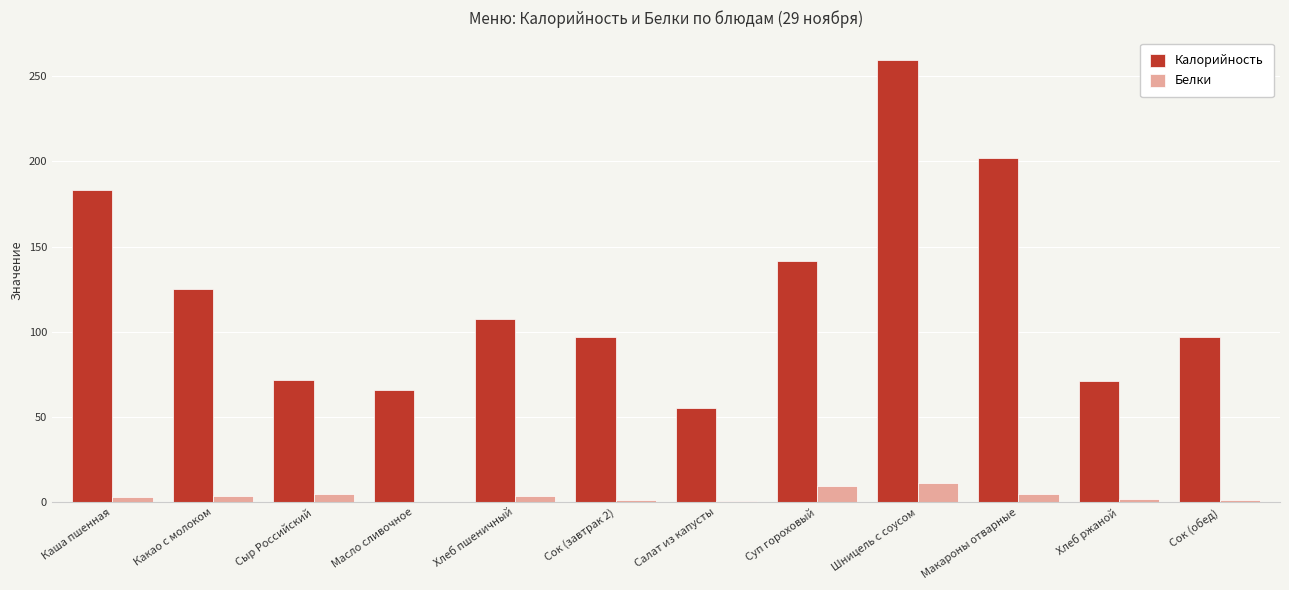

Which series changed the most between Хлеб пшеничный and Суп гороховый?

Калорийность